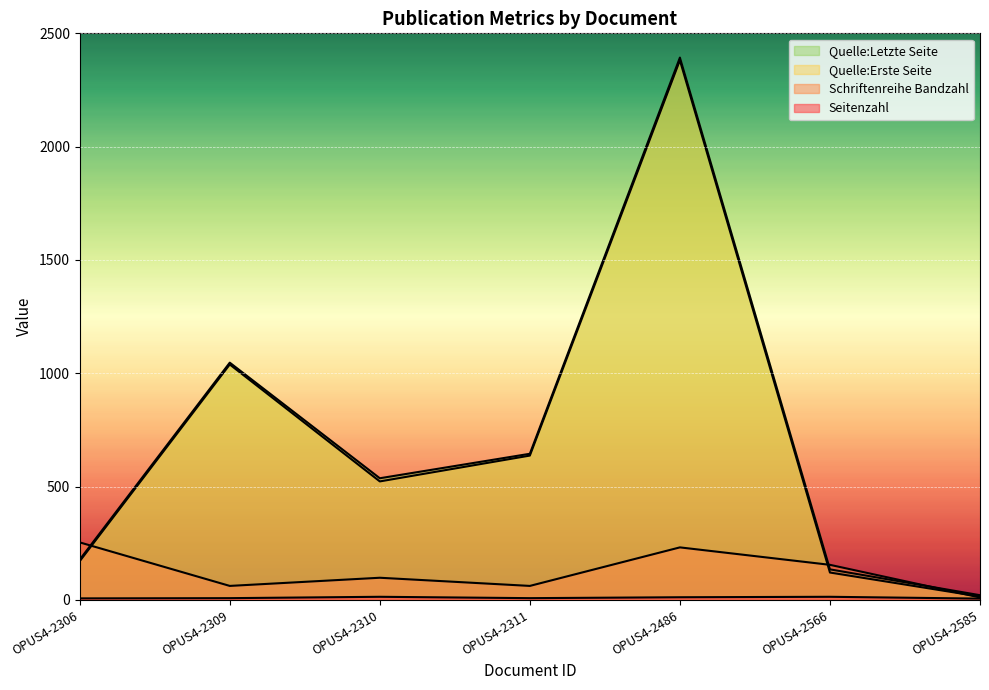

Reading left to right, transcribe all the data shown in this chart.

Seitenzahl: 7	8	14	8	12	14	6
Schriftenreihe Bandzahl: 254	62	98	62	232	155	11
Quelle:Erste Seite: 171	1039	523	637	2381	121	15
Quelle:Letzte Seite: 178	1047	537	645	2393	135	21